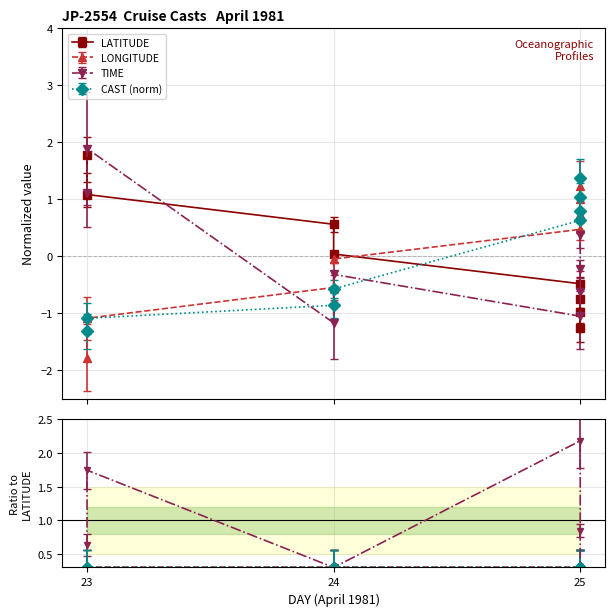

Rank the series by their maximum value, from highest to lowest.

TIME, LATITUDE, CAST, LONGITUDE